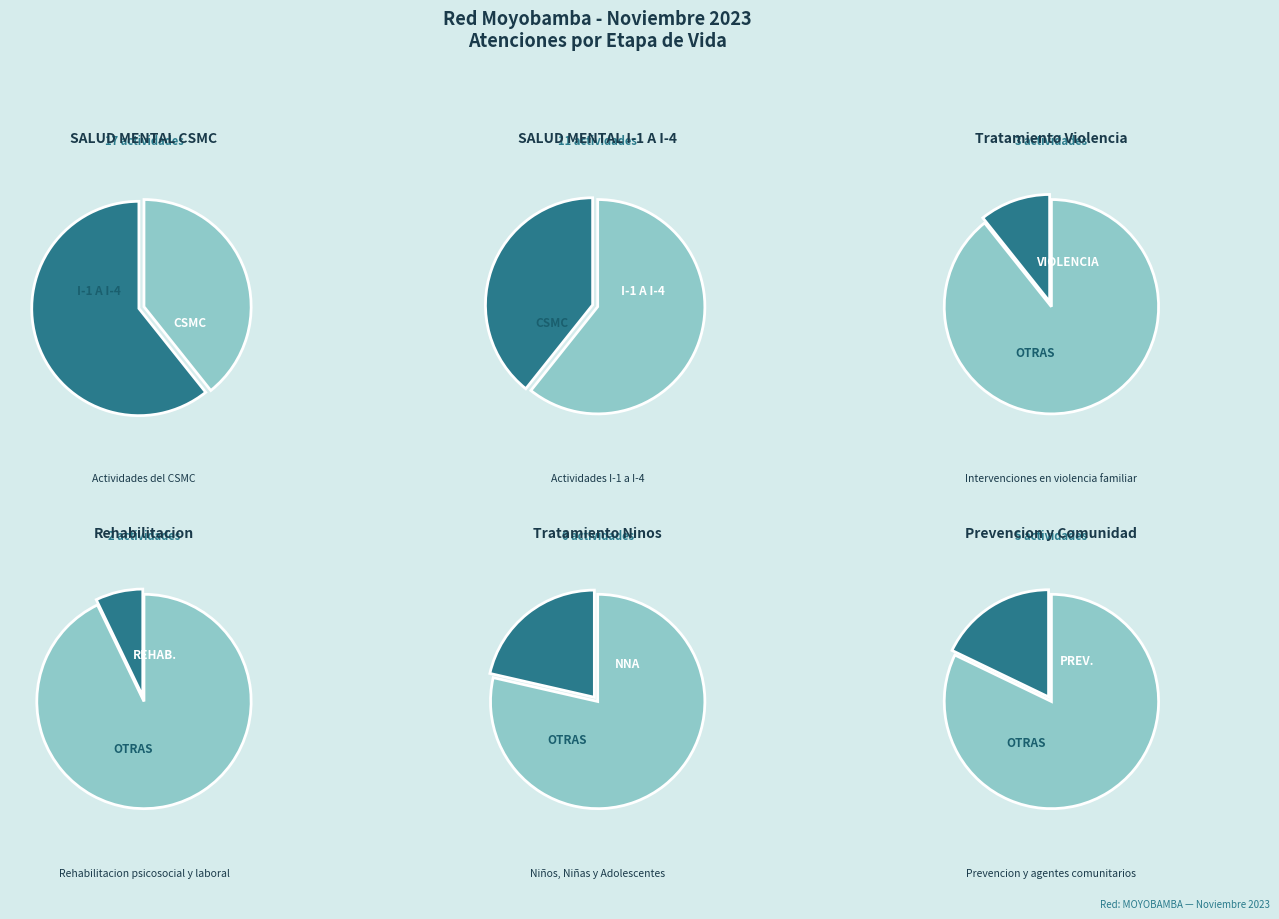

True or false: SALUD MENTAL CSMC accounts for 53% of the total.

False